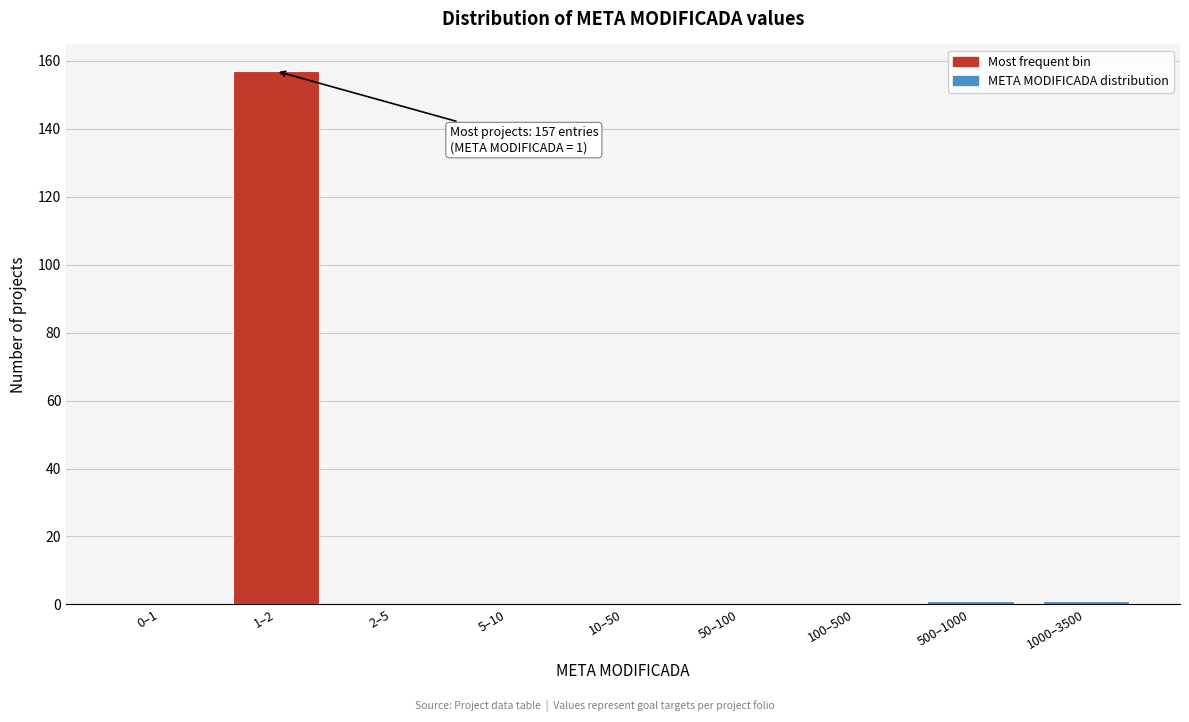

Reading left to right, transcribe all the data shown in this chart.

0–1=0	1–2=157	2–5=0	5–10=0	10–50=0	50–100=0	100–500=0	500–1000=1	1000–3500=1